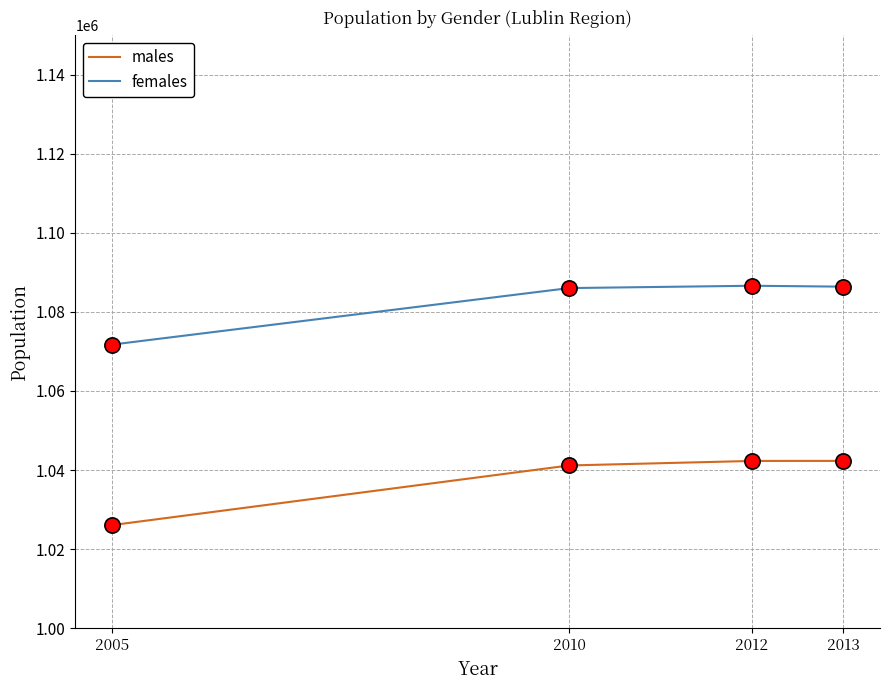

Which series has the widest spread of values?

males